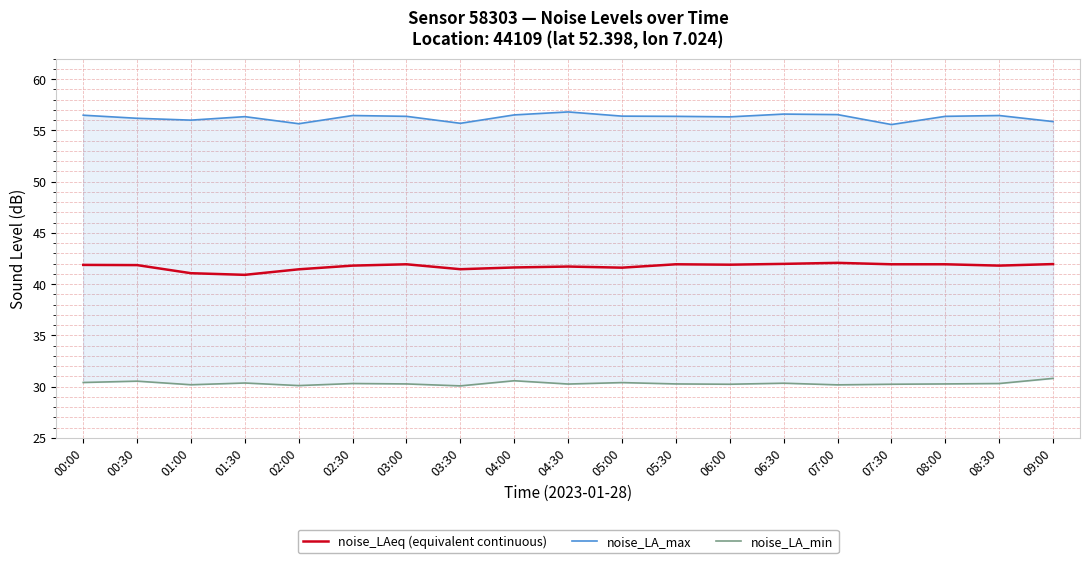

The value of noise_LA_max at 07:30 is 34.3. True or false?

False